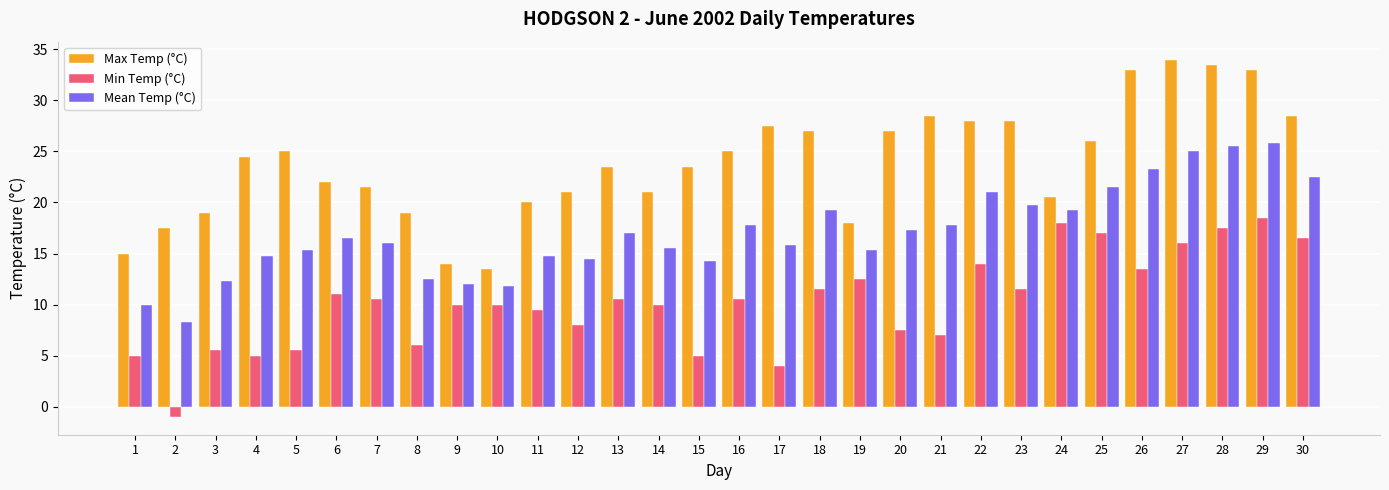

At which label does Mean Temp (°C) reach its minimum?

2